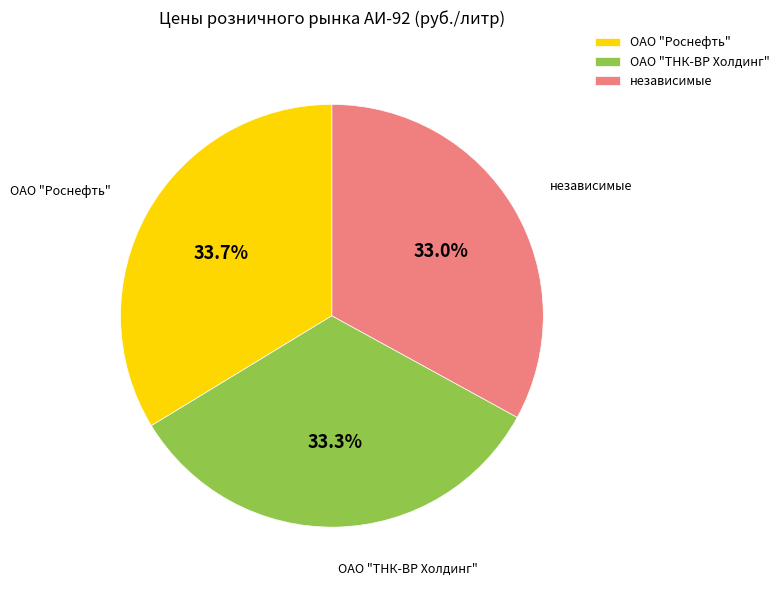

Is the sum of ОАО "Роснефть" and независимые greater than half?

Yes